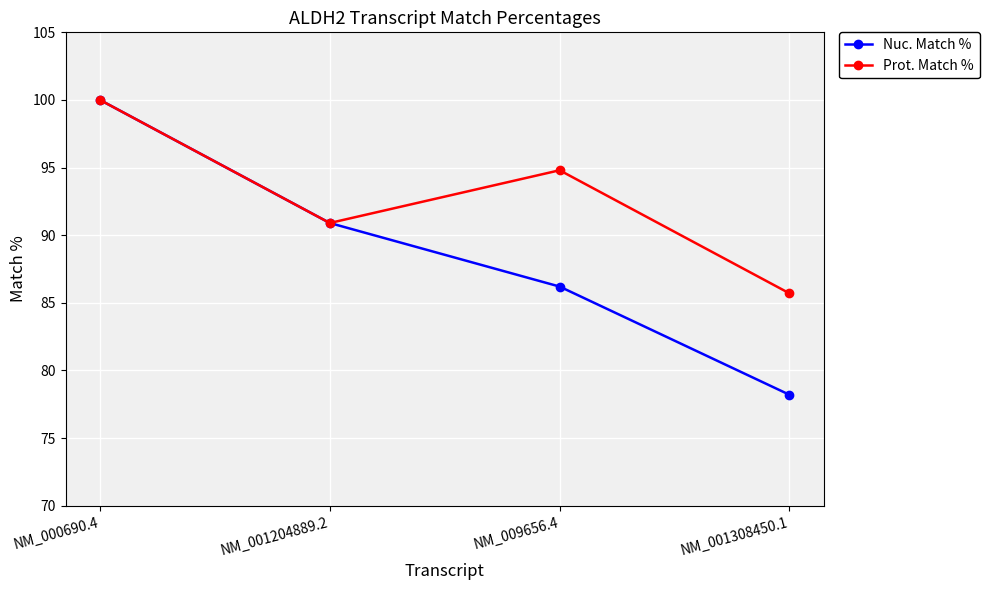

The Nuc. Match % series shows 86.2 at NM_009656.4. True or false?

True